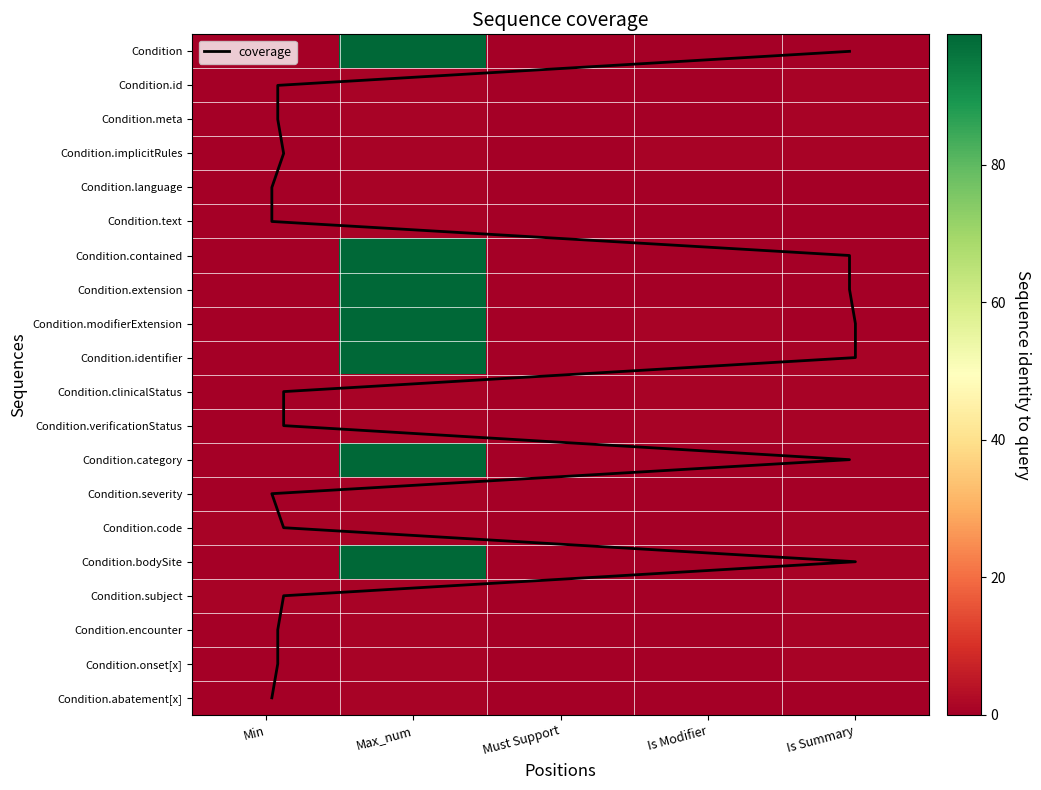

What is the sum of all Condition.abatement[x] values?

1